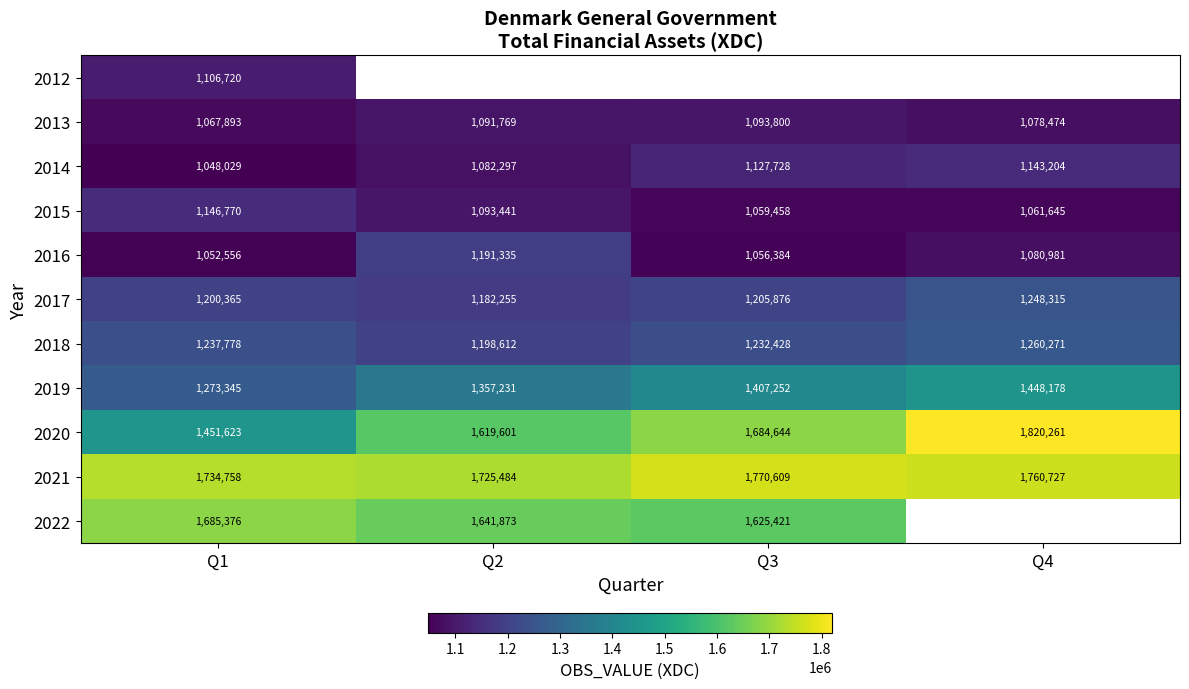

Rank the categories by 2013 value from lowest to highest.

Q1, Q4, Q2, Q3